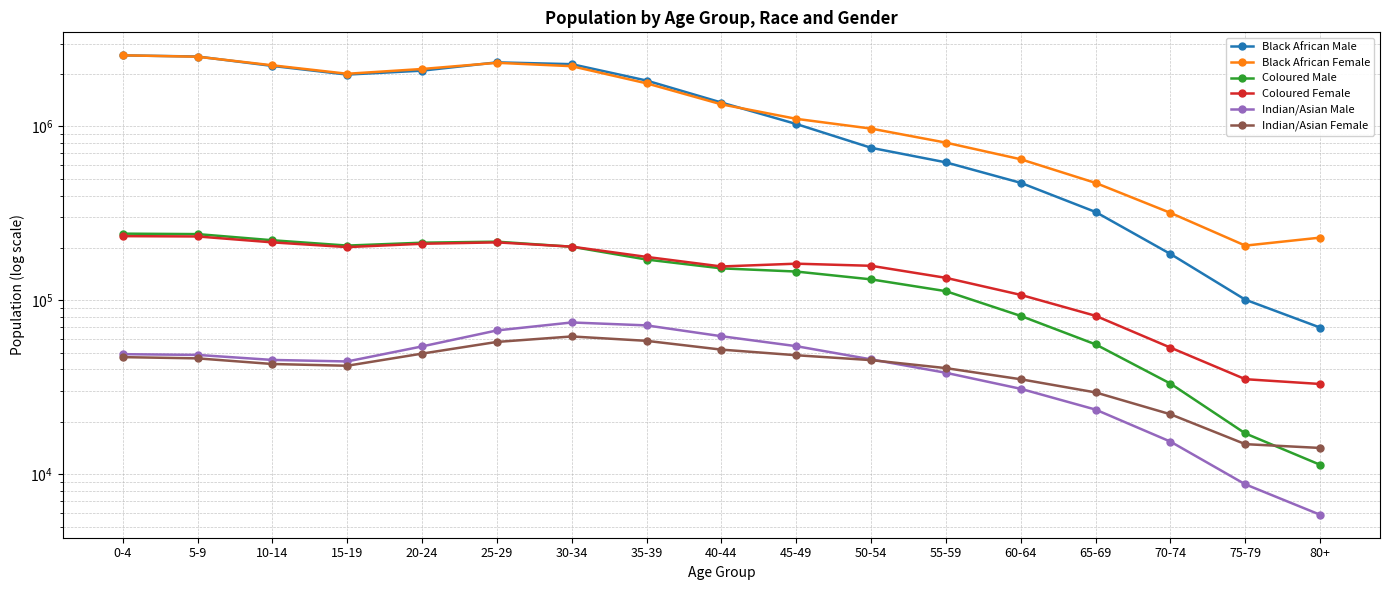

What is the label of the 9th point from the right?

40-44